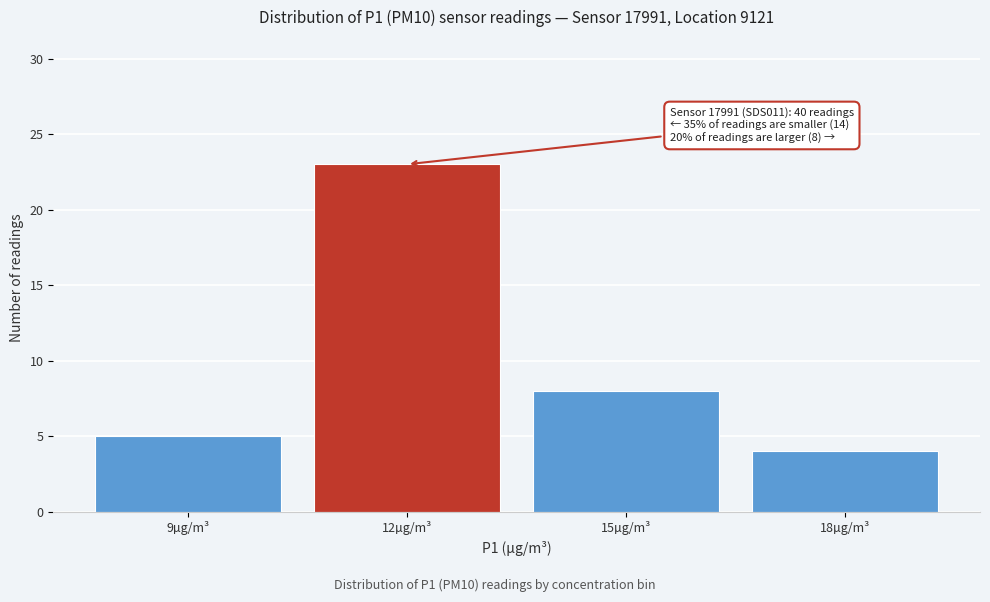

Reading left to right, extract all data points from this chart.

9µg/m³=5	12µg/m³=23	15µg/m³=8	18µg/m³=4